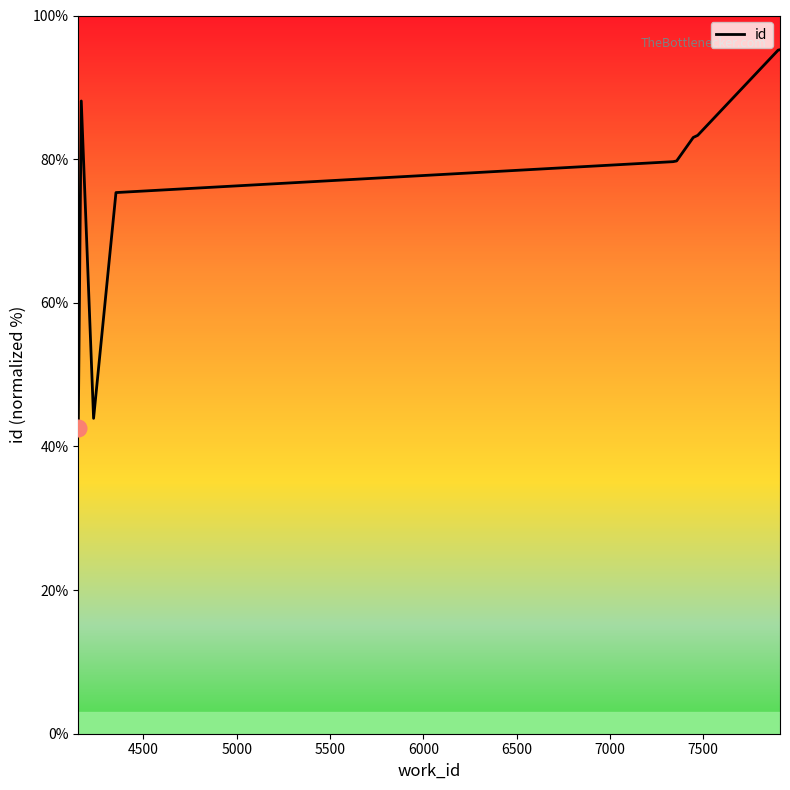

What is the greatest value displayed?

95.2